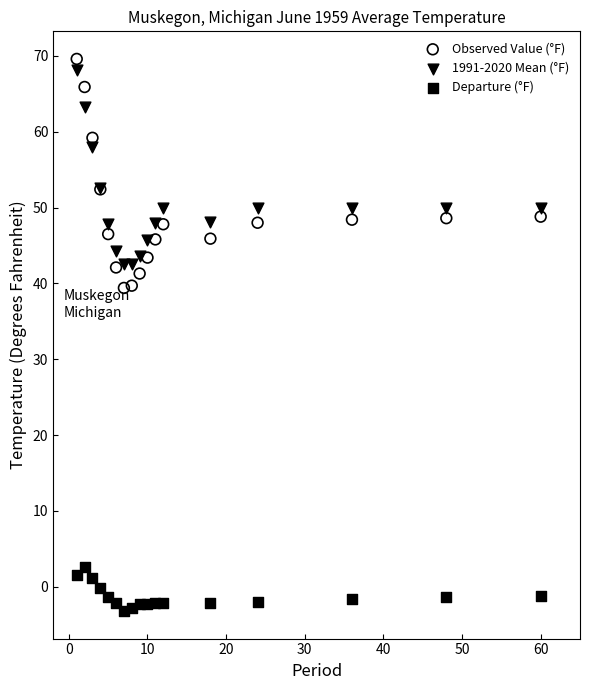

What is the X range (max minus min) for the scatter plot?

59.0